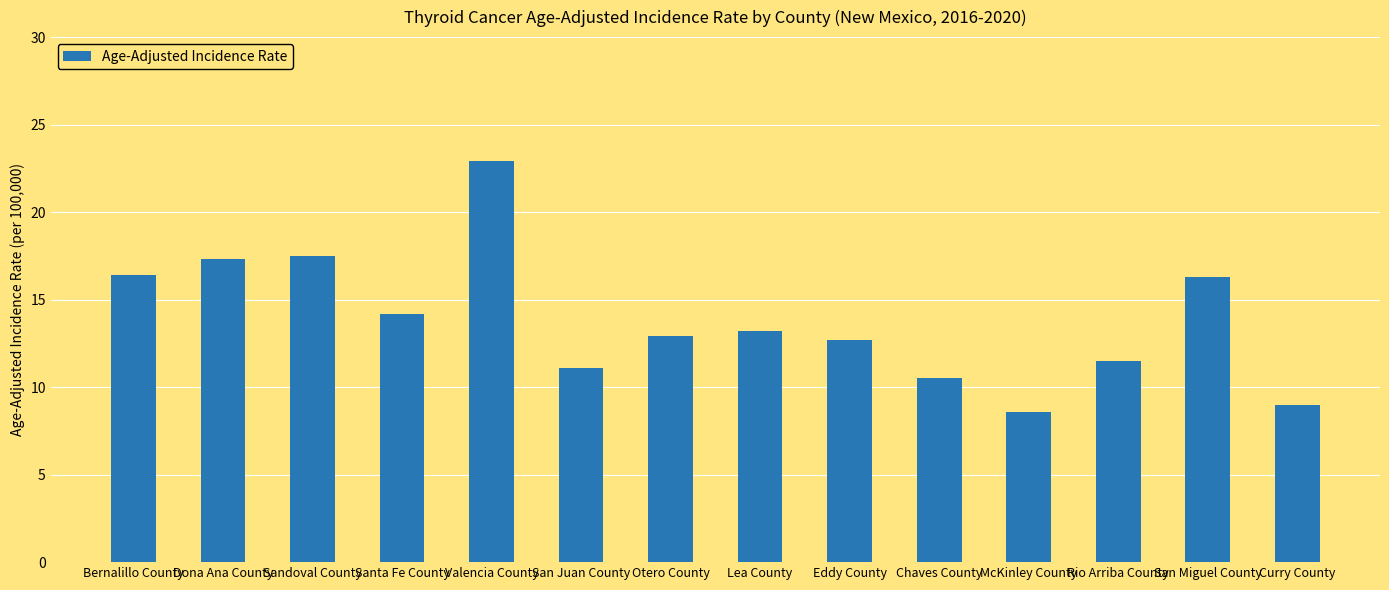

What is the smallest value displayed?

8.6